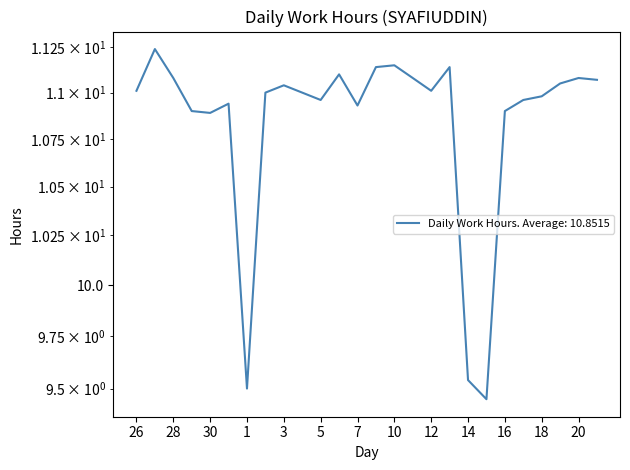

Approximately how many times larger is the value at 16 compared to 5?

1.0